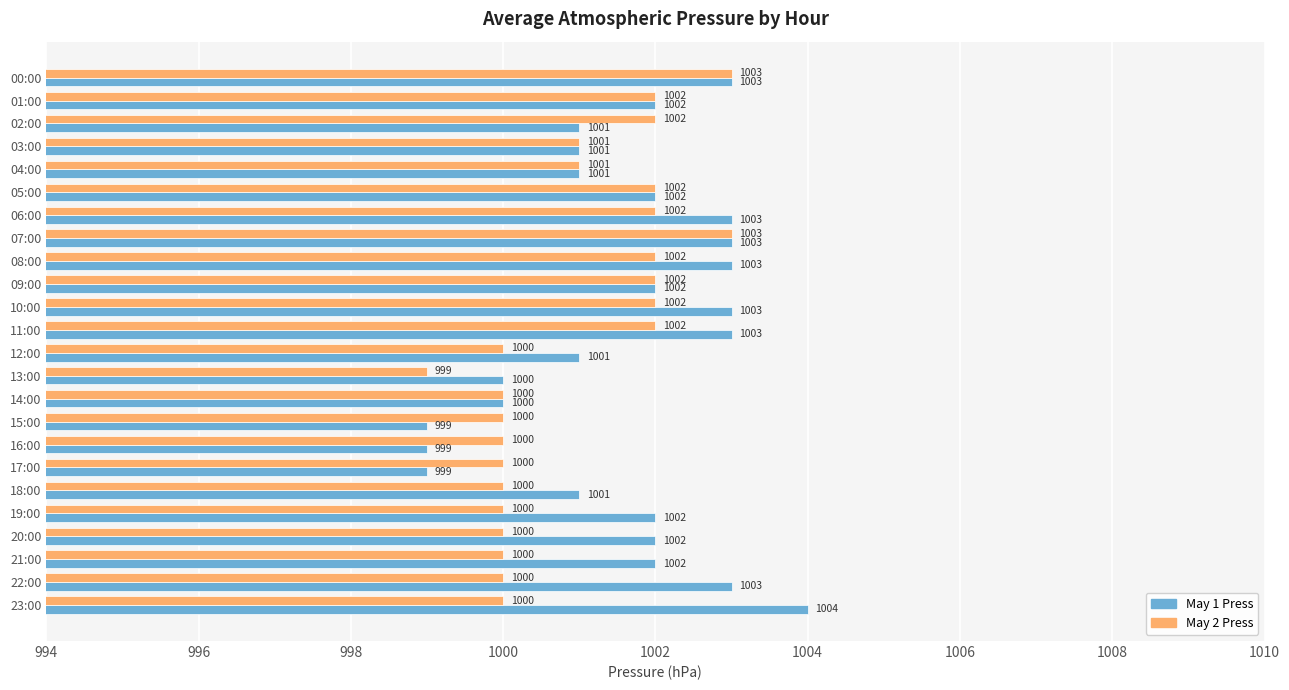

Which series has the widest spread of values?

May 1 Press